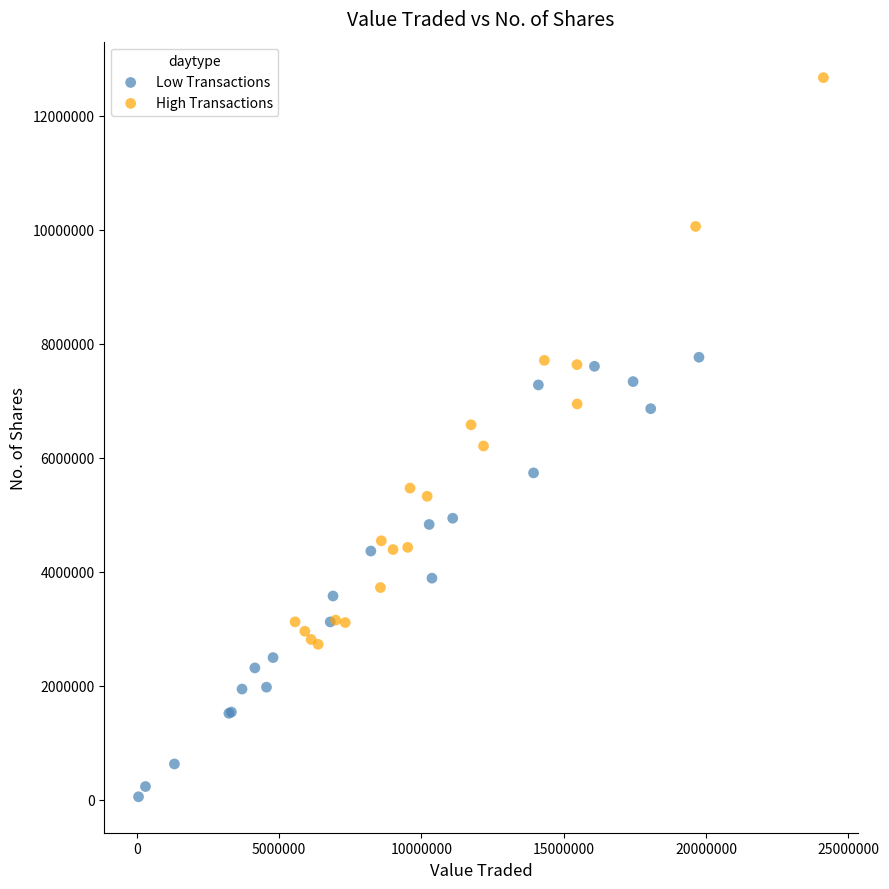

Which series reaches the maximum Y coordinate?

High Transactions